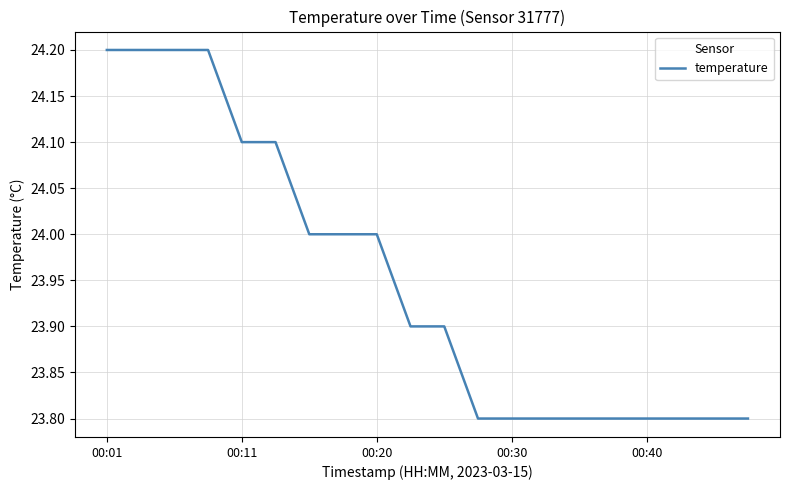

What is the greatest value displayed?

24.2